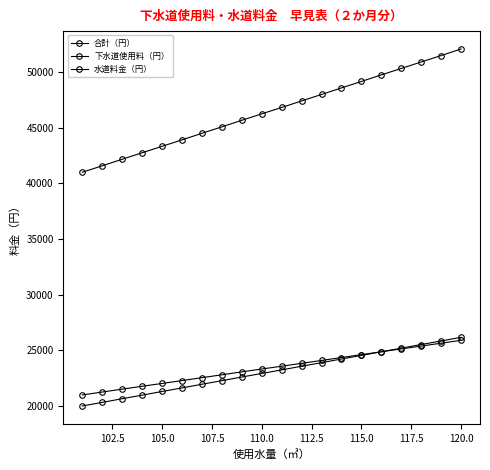

What is the difference between the second highest and minimum values in the 合計（円） series?

10490